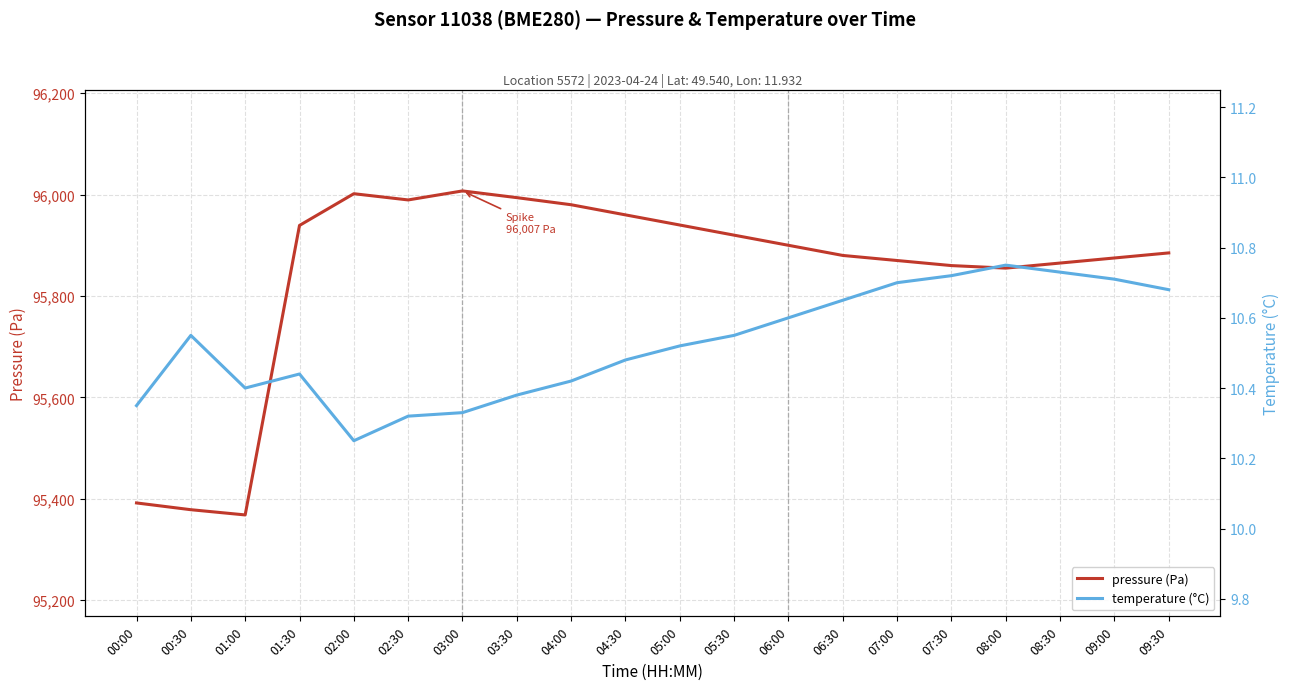

True or false: pressure (Pa) and temperature (°C) cross at least once.

False